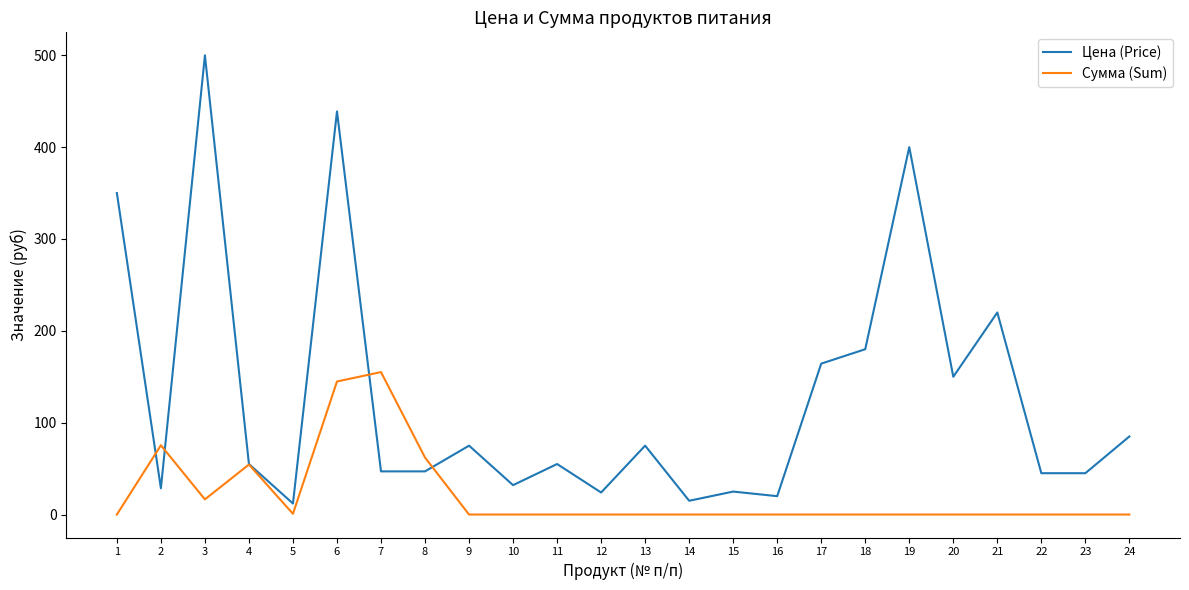

What is the sum of all Сумма (Sum) values?

509.1